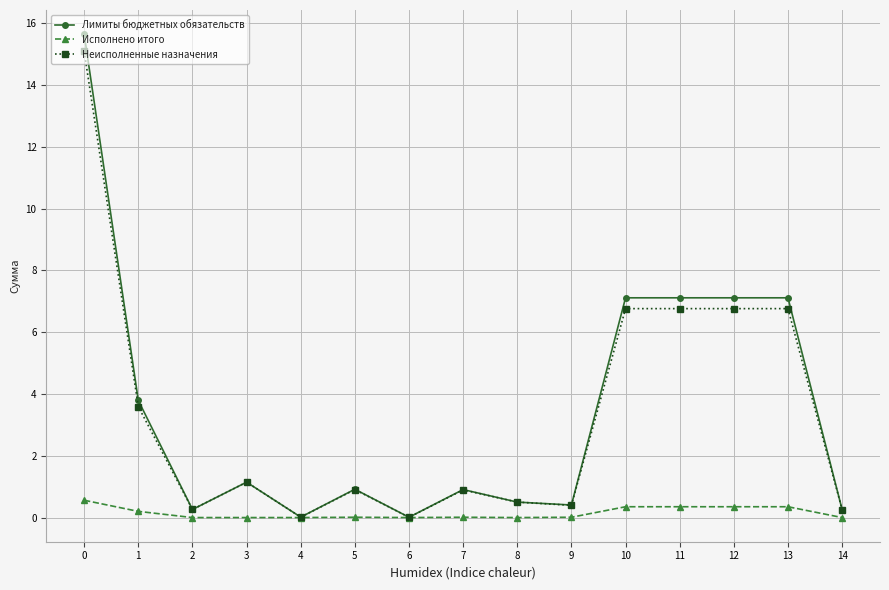

What is the highest value of the Исполнено итого series?

0.6